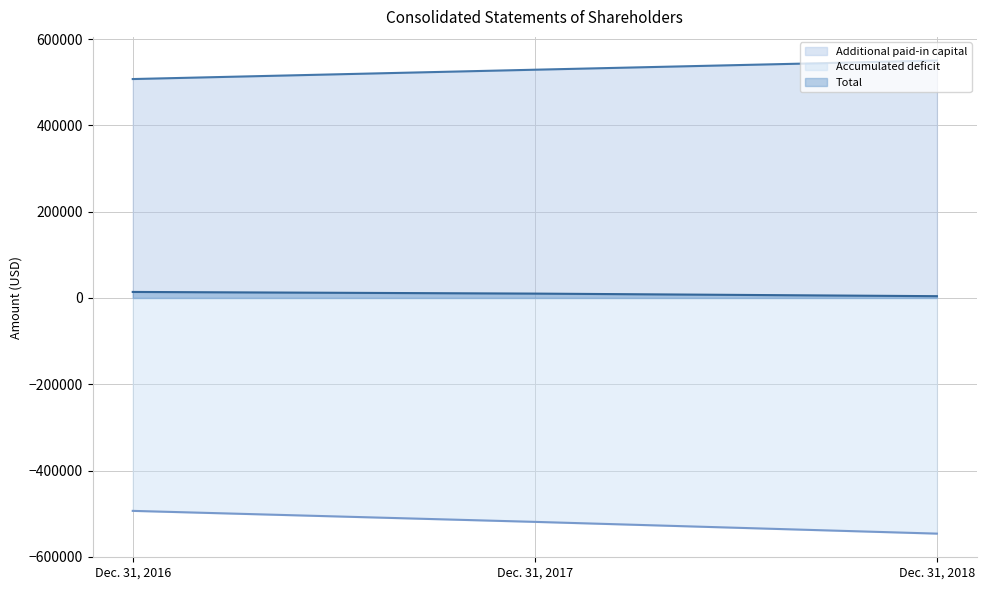

Where is Additional paid-in capital (line) nearest to the value 528691?

Dec. 31, 2017